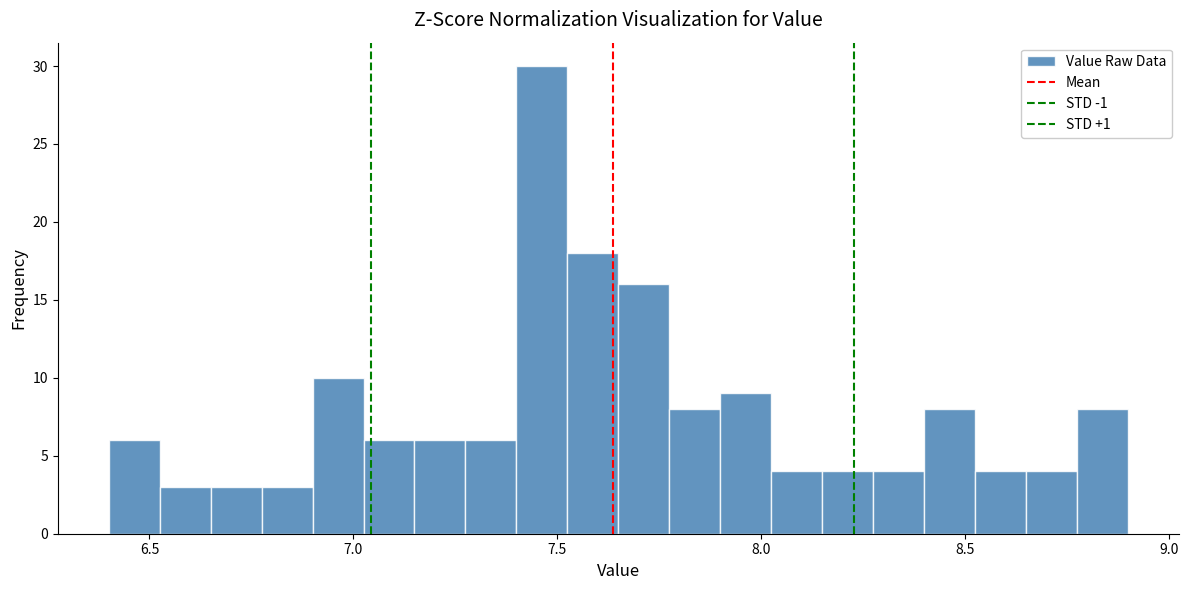

Around what value on the x-axis is the tallest bar? Give the approximate position of its centre, as read against the axis.

7.45